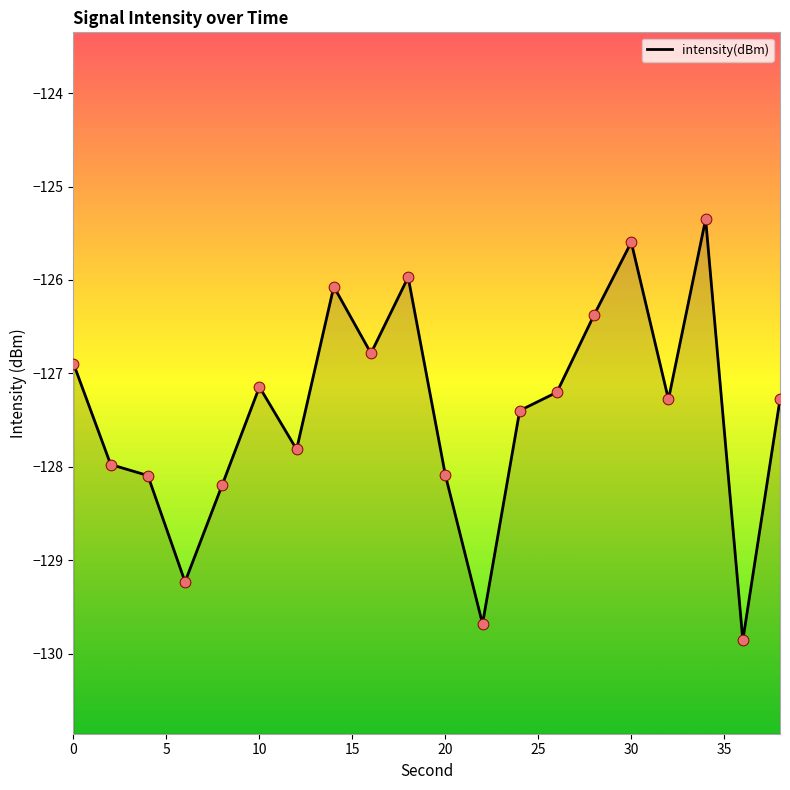

Which has a higher value, 35 or 0?

35